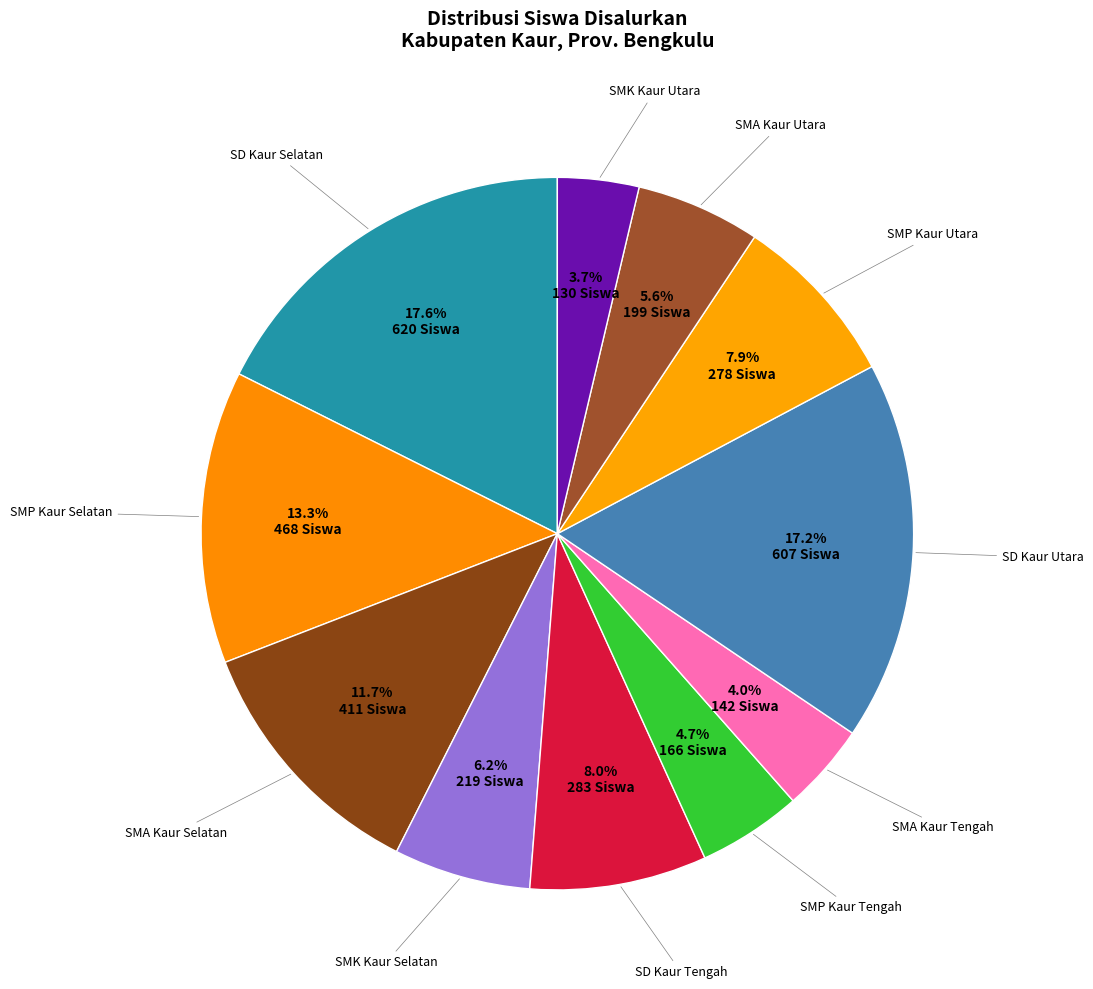

True or false: SD Kaur Selatan accounts for 6% of the total.

False